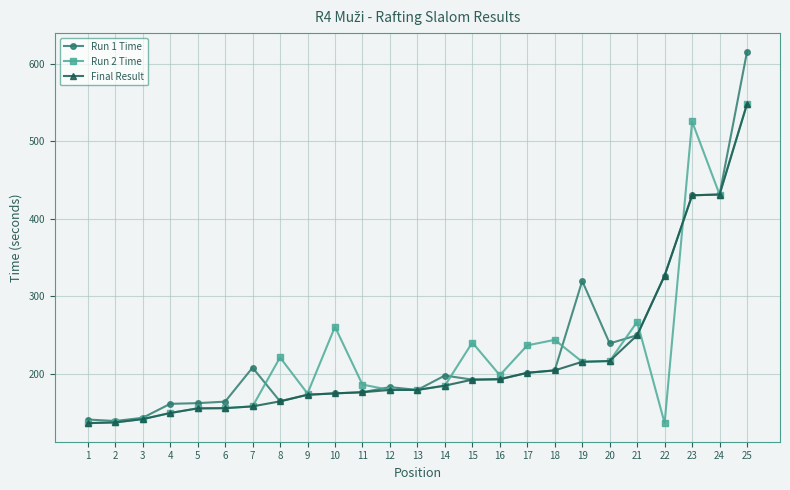

At how many categories does at least one series exceed 282?

5